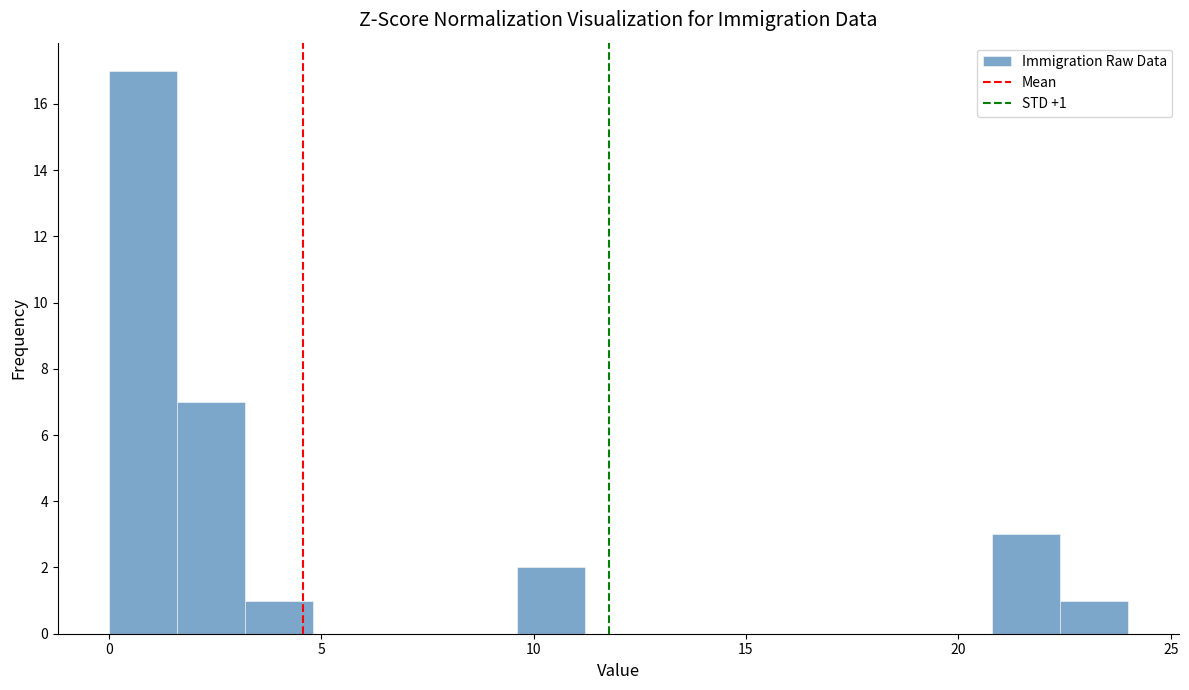

Around what value on the x-axis is the tallest bar? Give the approximate position of its centre, as read against the axis.

1.0